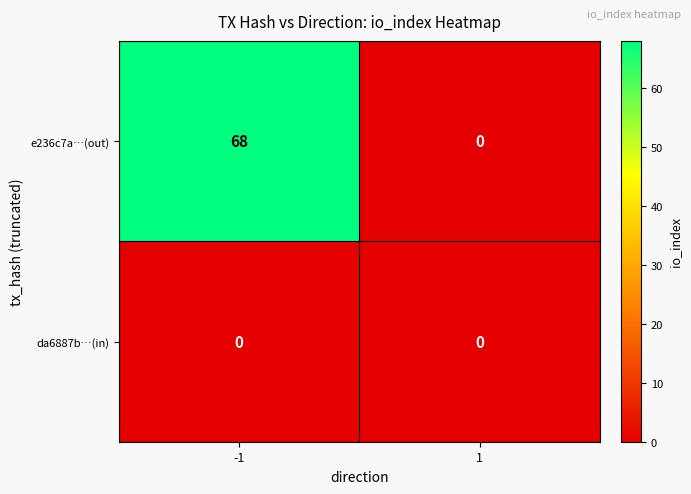

What is the approximate value of e236c7a…(out) at -1?

68